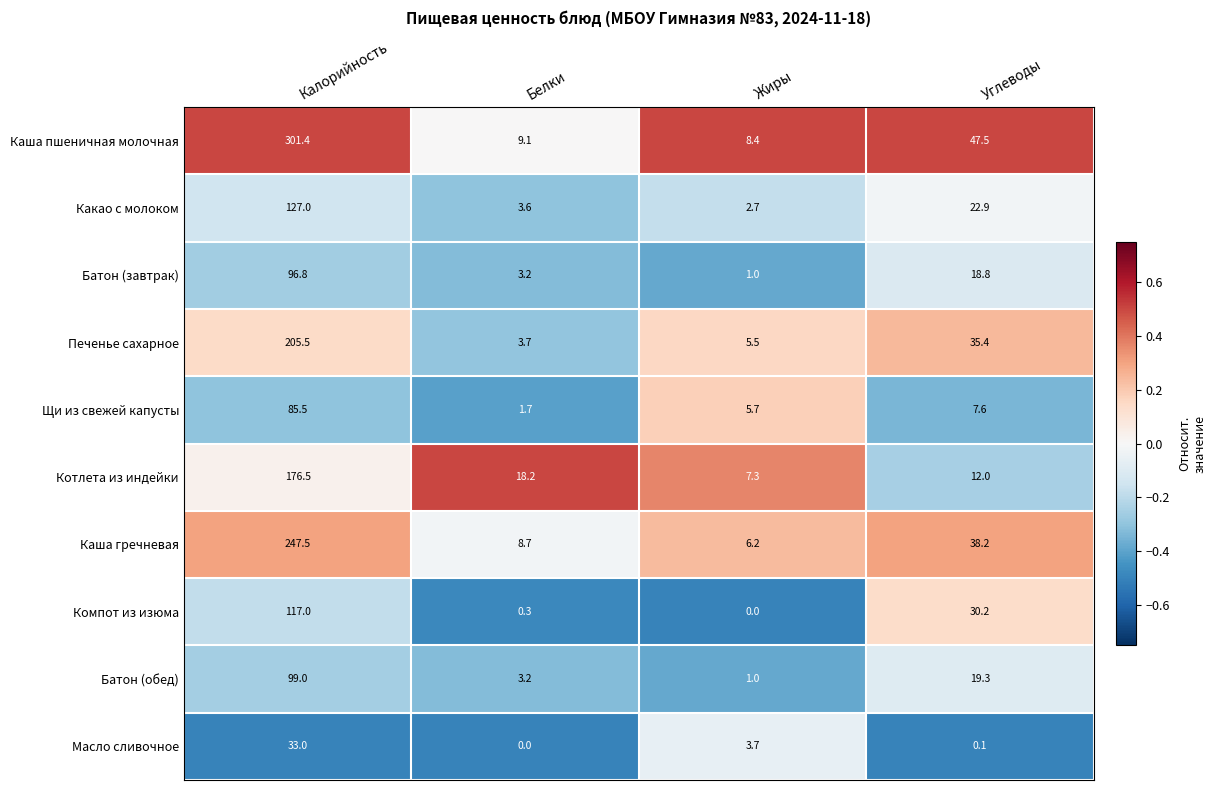

The value of Батон (завтрак) at Калорийность is 38.9. True or false?

False